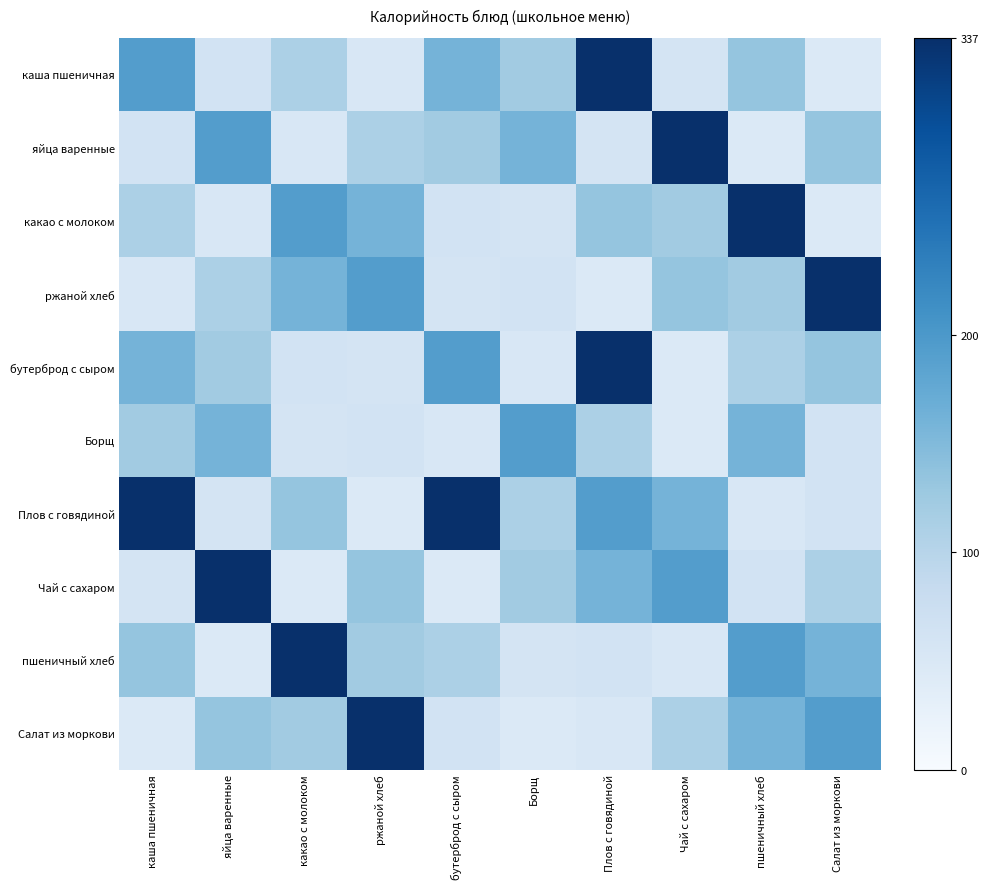

Rank the series by their maximum value, from lowest to highest.

Борщ, каша пшеничная, яйца варенные, какао с молоком, ржаной хлеб, бутерброд с сыром, Плов с говядиной, Чай с сахаром, пшеничный хлеб, Салат из моркови